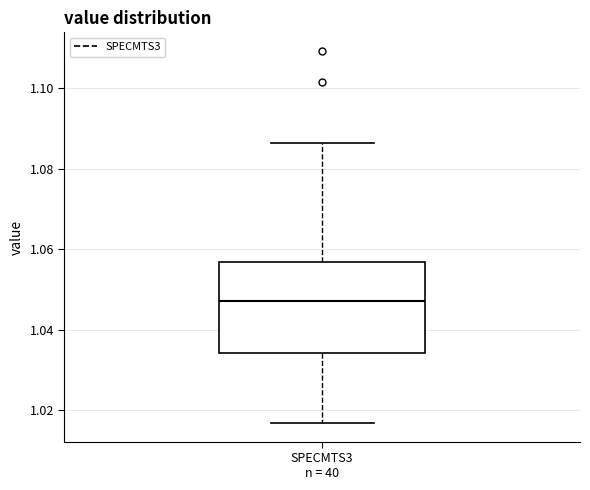

Read this box plot against the y-axis: the position of the median line, the range covered by the box, and the ends of both whiskers. The values are not printed on the chart, so give them approximately, as read against the axis.

median 1.048, box 1.034 to 1.056, whiskers 1.016 to 1.086